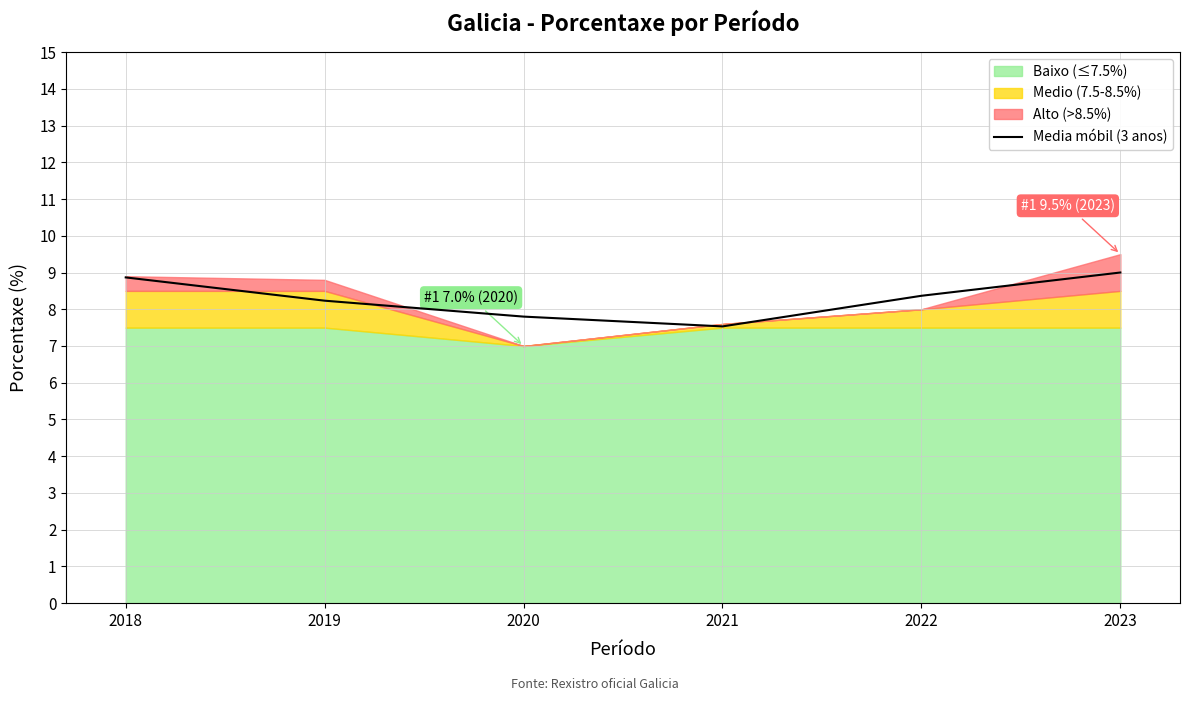

Count the values in the range 7 to 8.

2